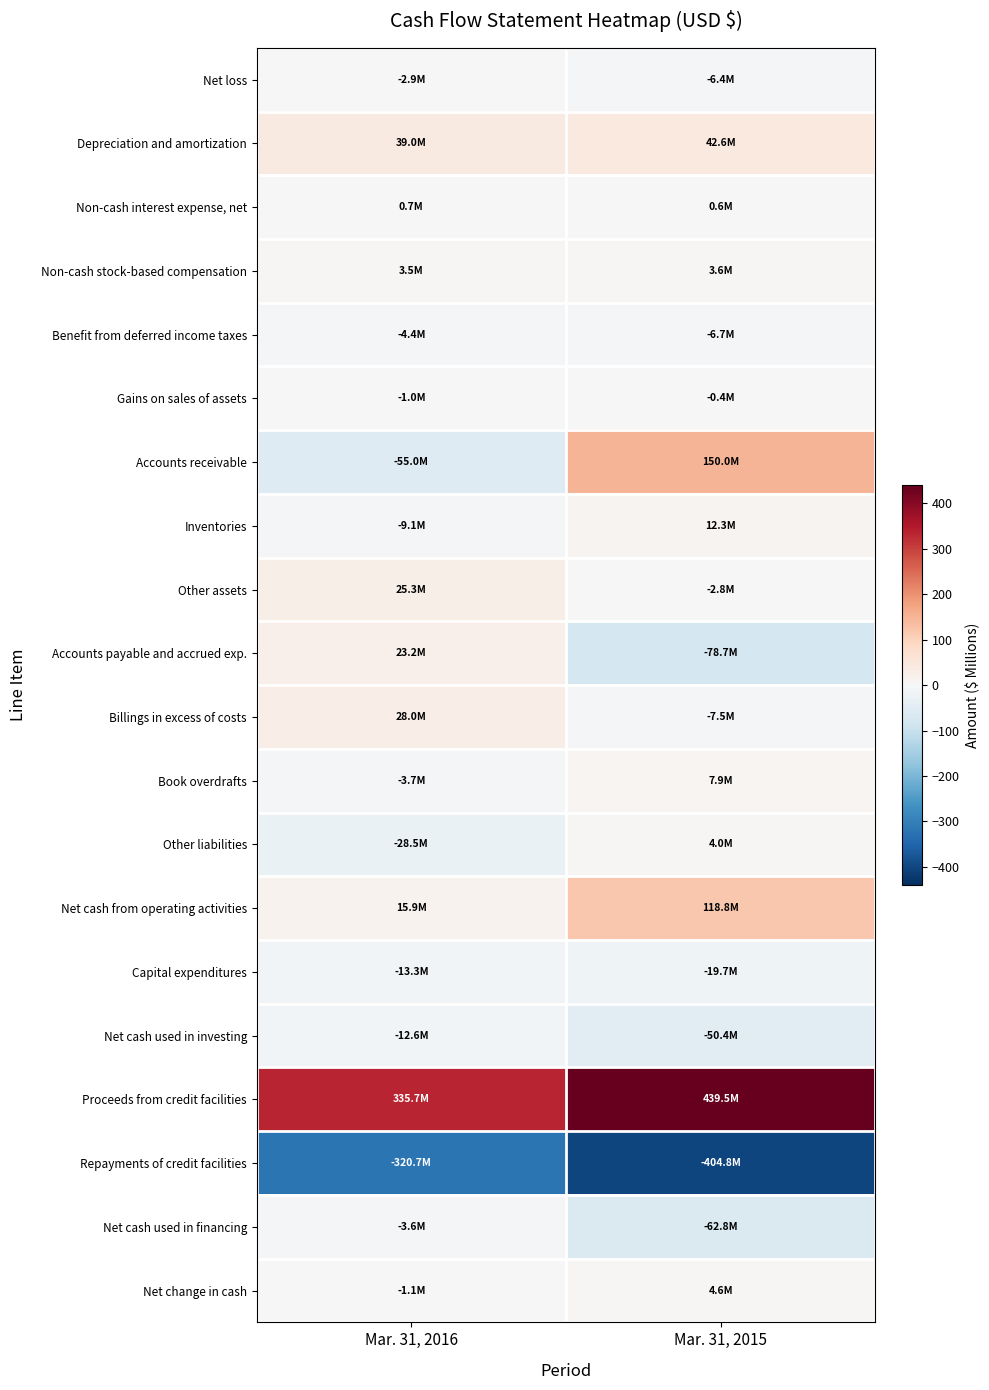

Which series has the largest range (max minus min)?

Accounts receivable